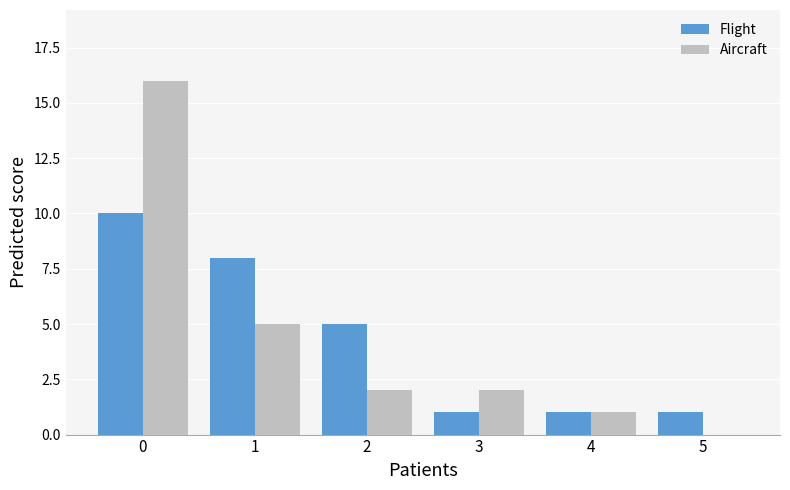

What is the sum of all Aircraft values?

26